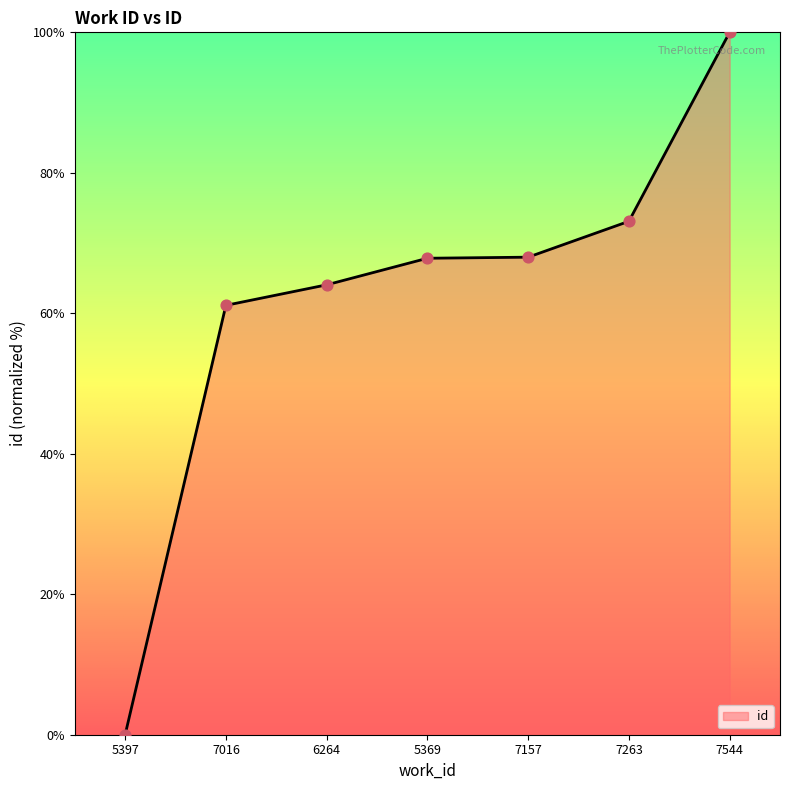

Between 7263 and 5397, which is larger?

7263